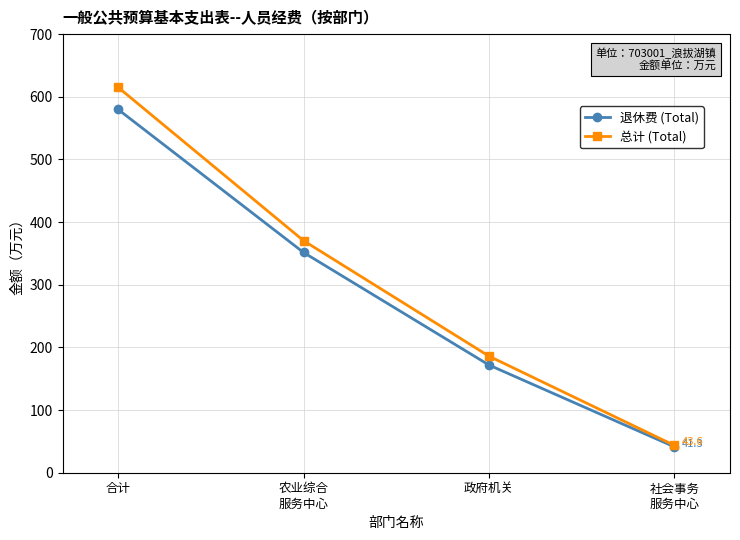

True or false: 总计 (Total) has a value of 370.3 at 农业综合
服务中心.

True